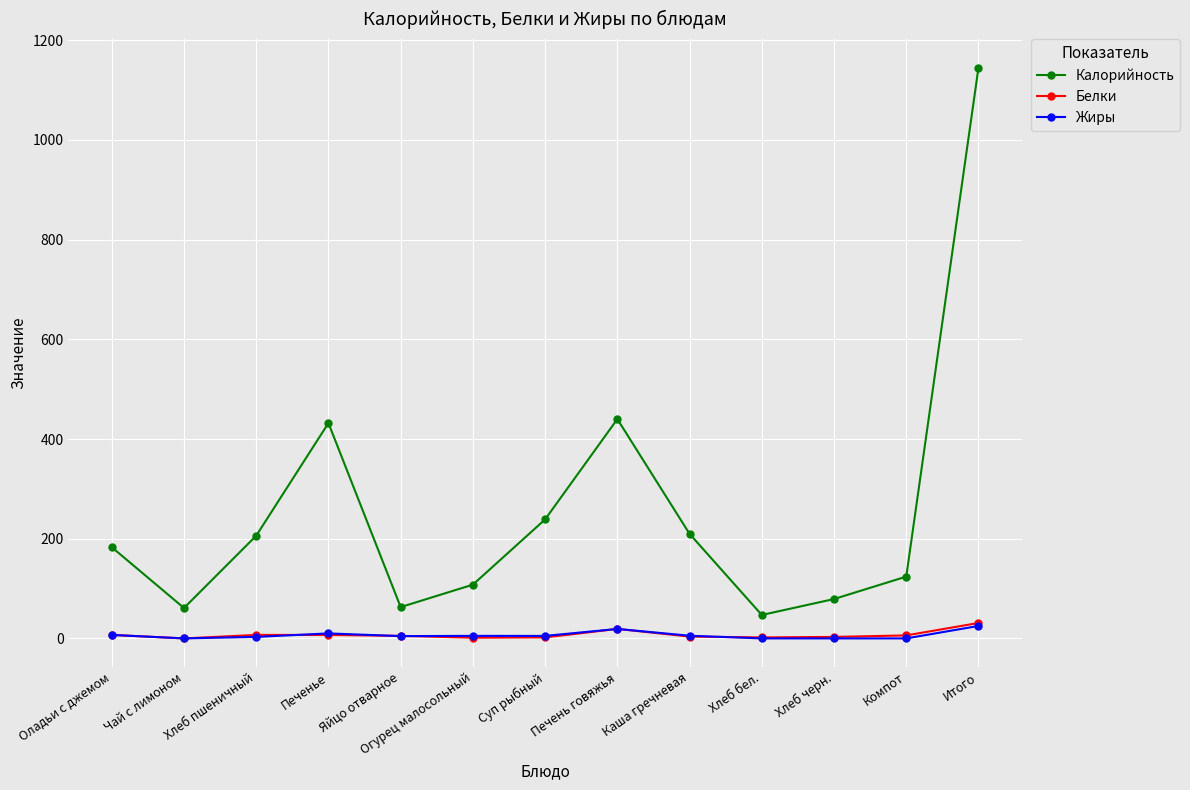

The Калорийность series shows 137.0 at Суп рыбный. True or false?

False